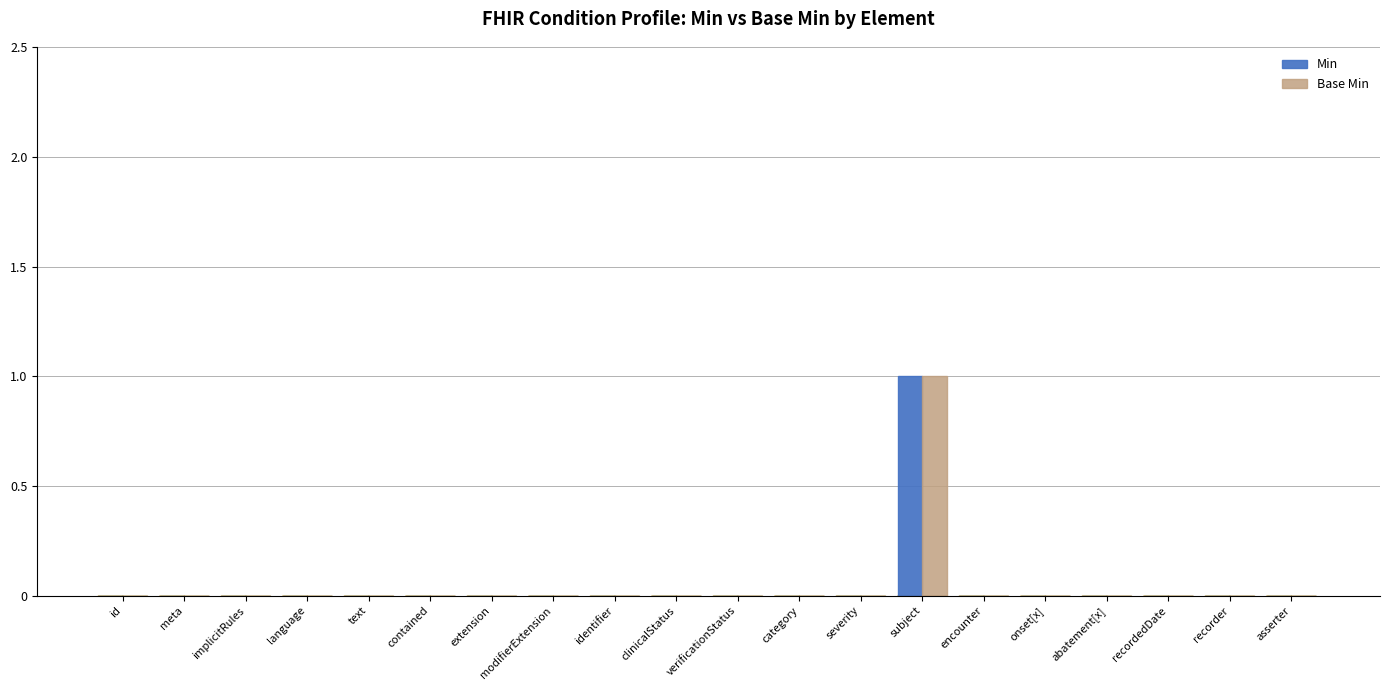

The Base Min series shows 0 at text. True or false?

True